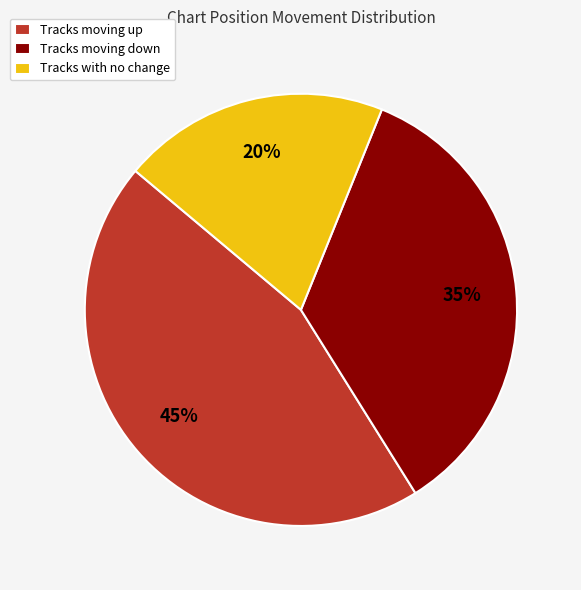

The Tracks with no change slice represents 20% of the pie. True or false?

True